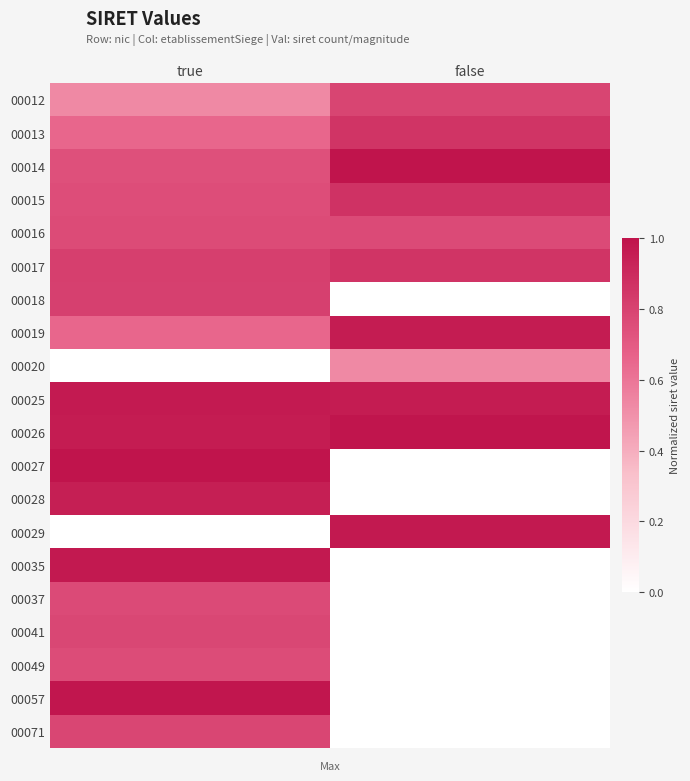

What is the total value across all series at true?

14.7